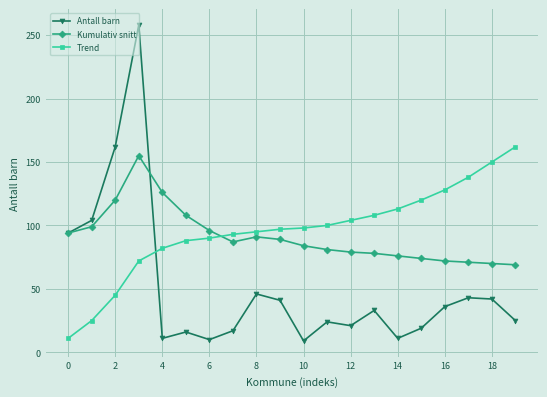

What is the difference between the maximum and second lowest values in the Antall barn series?

248